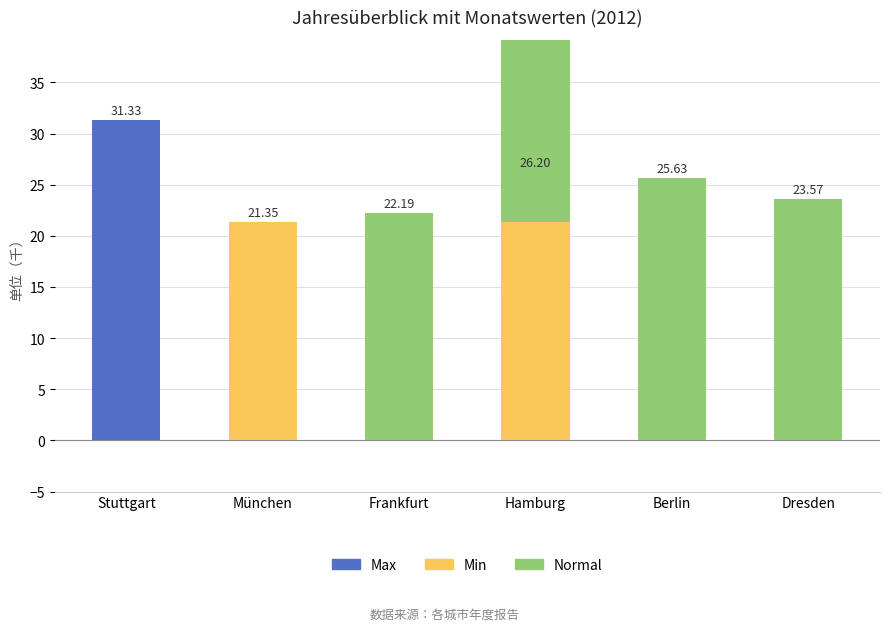

Rank the series at Dresden from lowest to highest value.

Max, Min, Normal